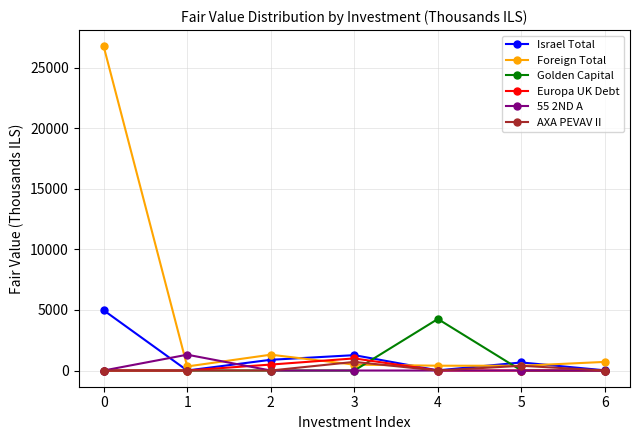

What is the total value across all series at 1?

1642.0